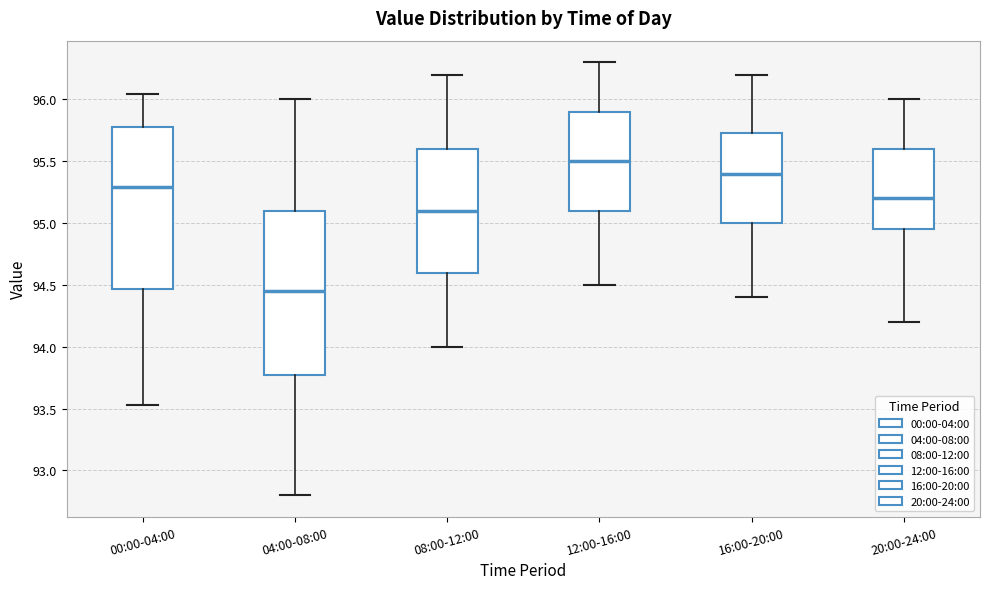

Reading left to right, transcribe this box plot: for each box, give where its median line is, the range the box spans, and where its two whiskers end, as read against the y-axis. The values are not printed on the chart, so give them approximately, as read against the axis.

00:00-04:00: median 95.30, box 94.45 to 95.80, whiskers 93.55 to 96.05
04:00-08:00: median 94.45, box 93.80 to 95.10, whiskers 92.80 to 96.00
08:00-12:00: median 95.10, box 94.60 to 95.60, whiskers 94.00 to 96.20
12:00-16:00: median 95.50, box 95.10 to 95.90, whiskers 94.50 to 96.30
16:00-20:00: median 95.40, box 95.00 to 95.75, whiskers 94.40 to 96.20
20:00-24:00: median 95.20, box 94.95 to 95.60, whiskers 94.20 to 96.00